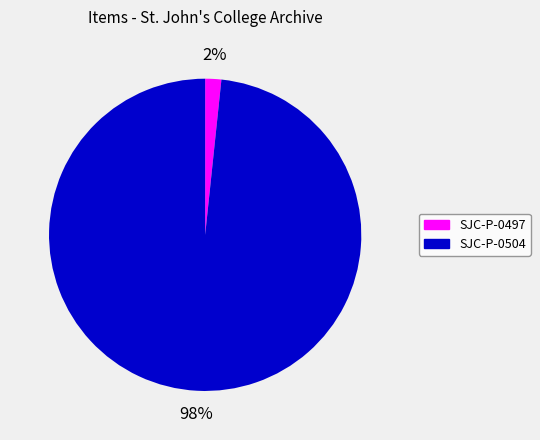

Which category accounts for the majority?

SJC-P-0504